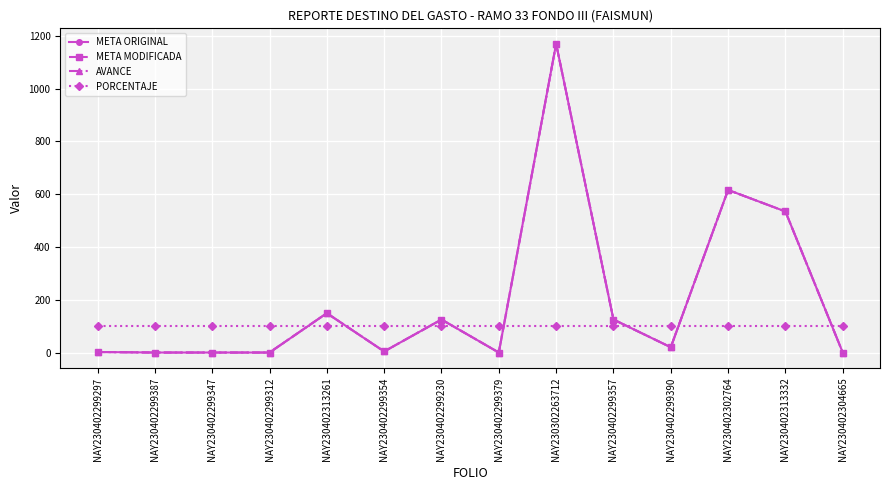

Between NAY230402299347 and NAY230402299390, which series saw the biggest shift?

META ORIGINAL